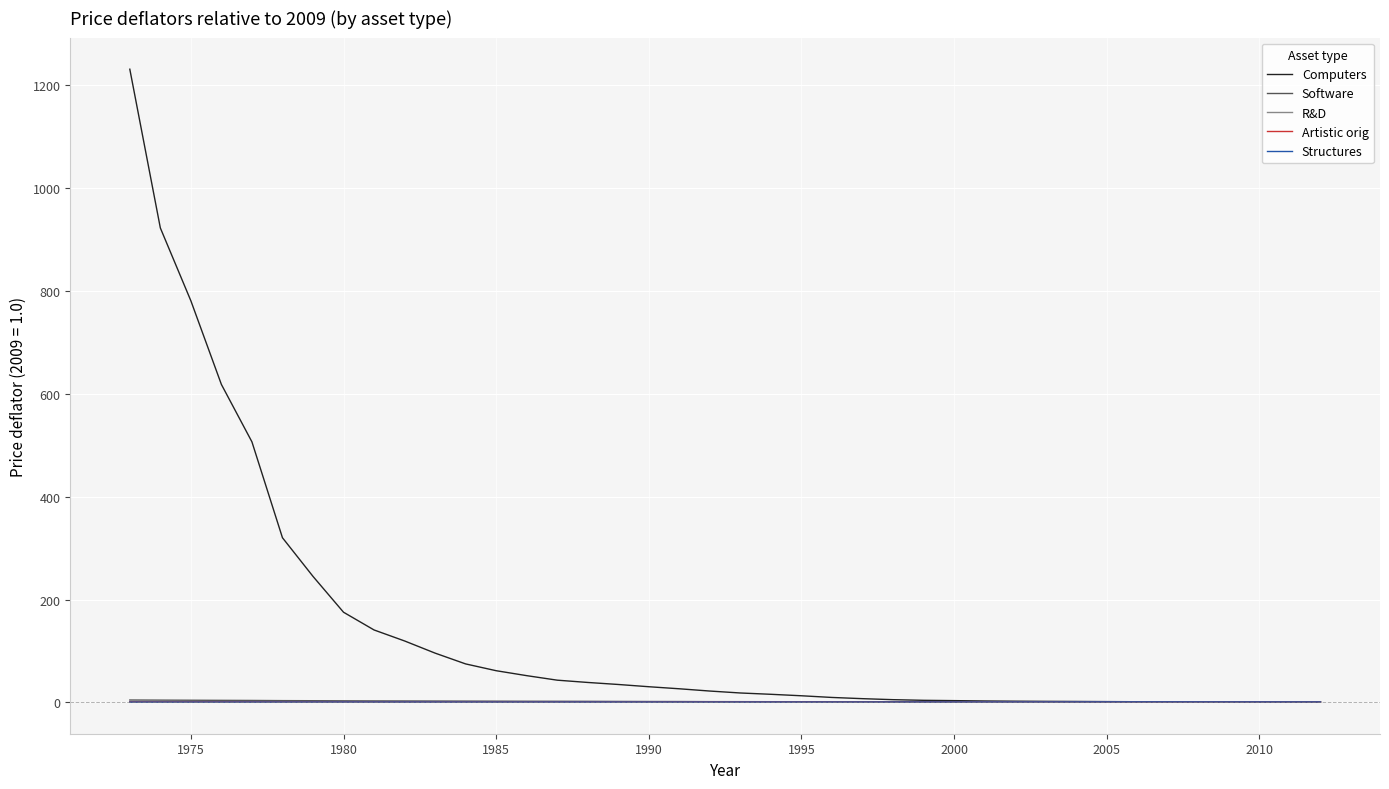

What is the maximum value shown in the chart?

1231.2